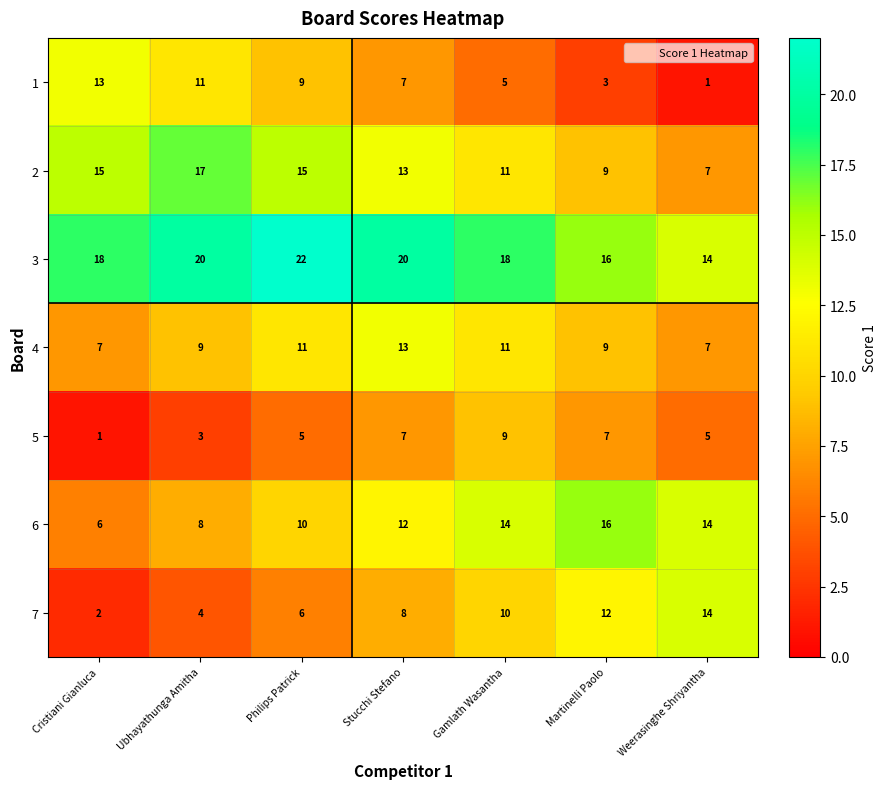

How many 7 values are between 4 and 12?

5